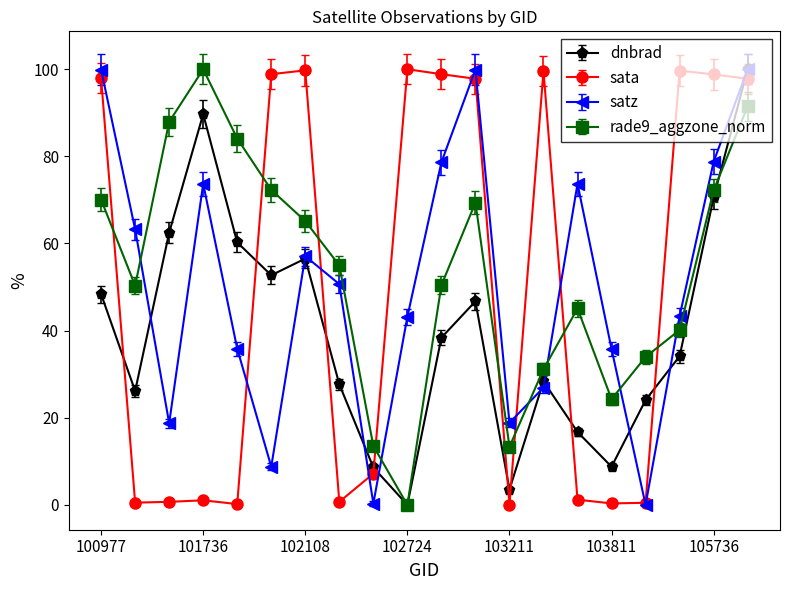

Is this an area chart (filled region under the line)?

No